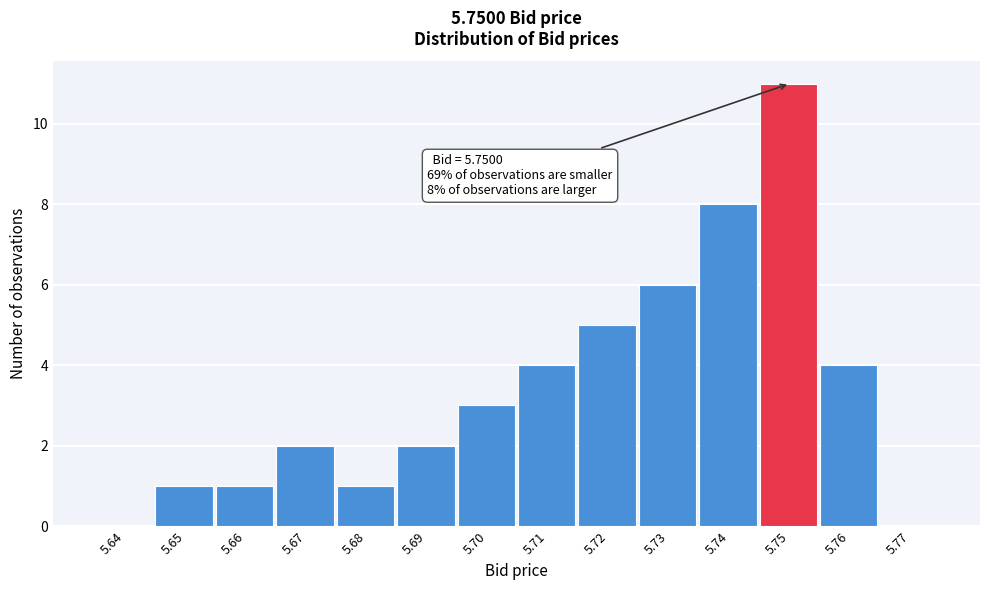

Reading left to right, what are all the values shown in this chart?

5.64=0	5.65=1	5.66=1	5.67=2	5.68=1	5.69=2	5.70=3	5.71=4	5.72=5	5.73=6	5.74=8	5.75=11	5.76=4	5.77=0